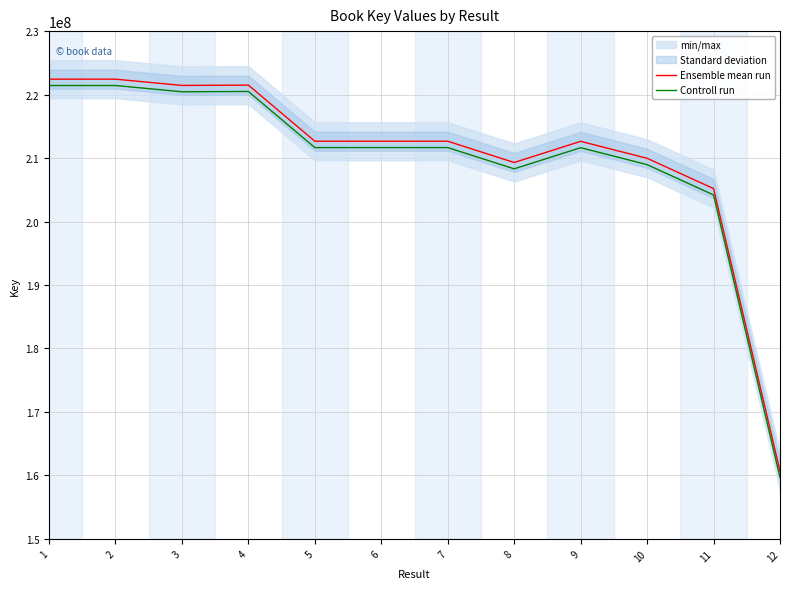

Which has a higher value, 2 or 4?

2